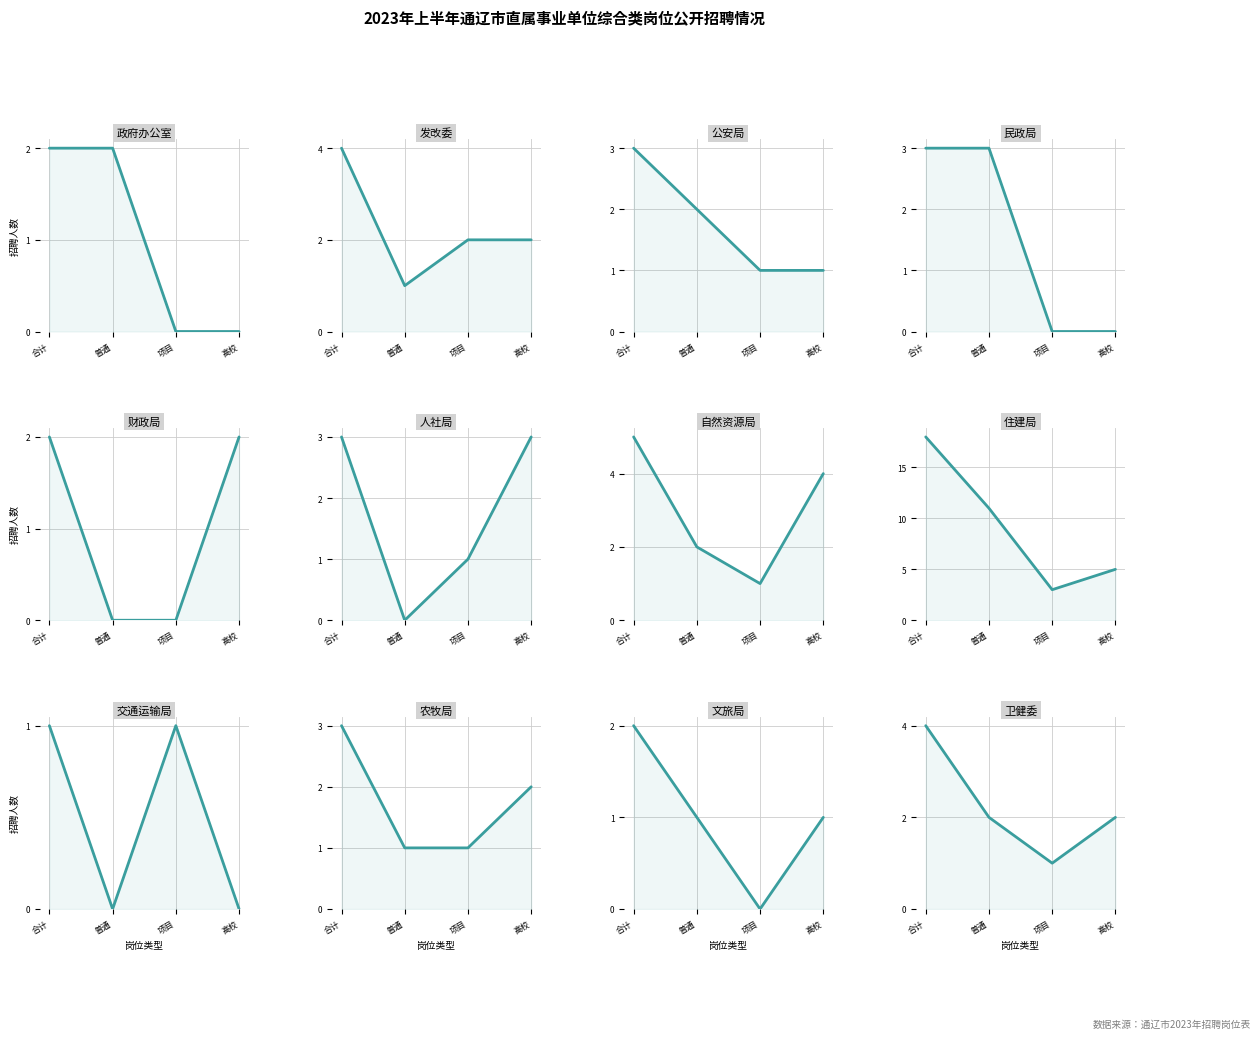

Which has a higher value, 1 or 4?

1